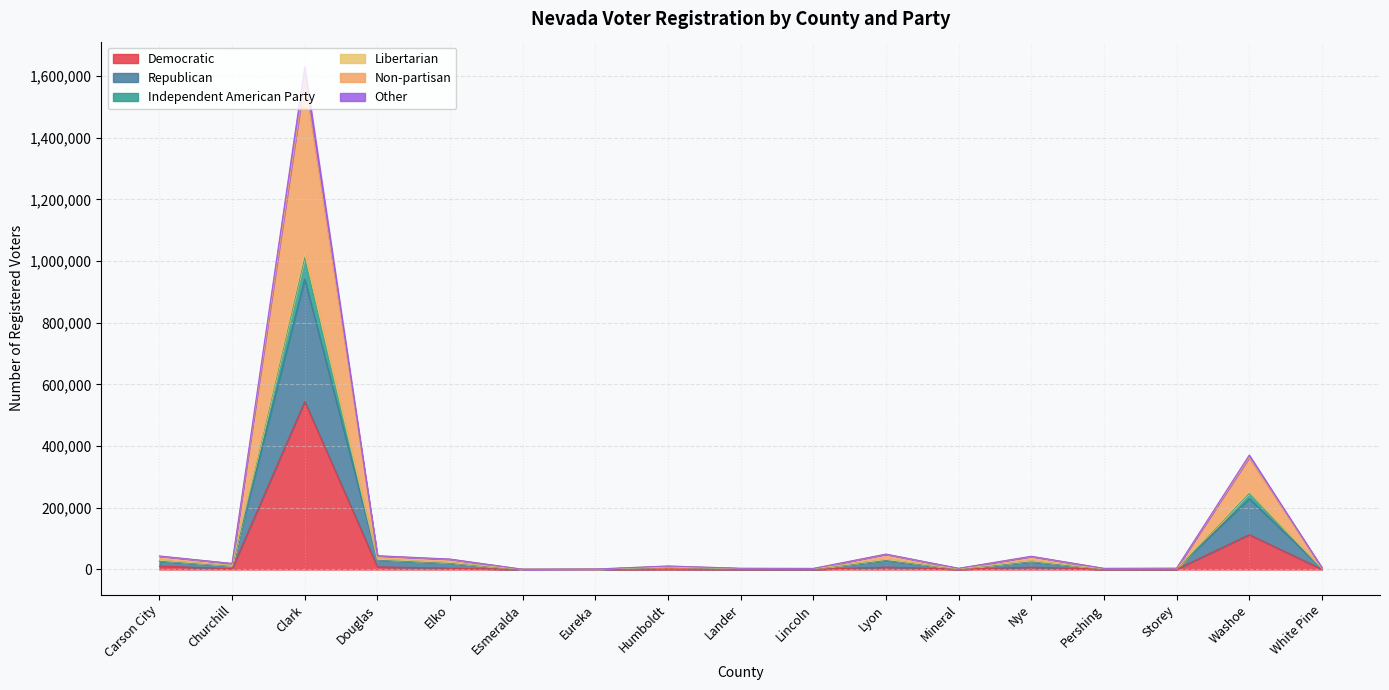

What is the label of the 14th point from the left?

Pershing